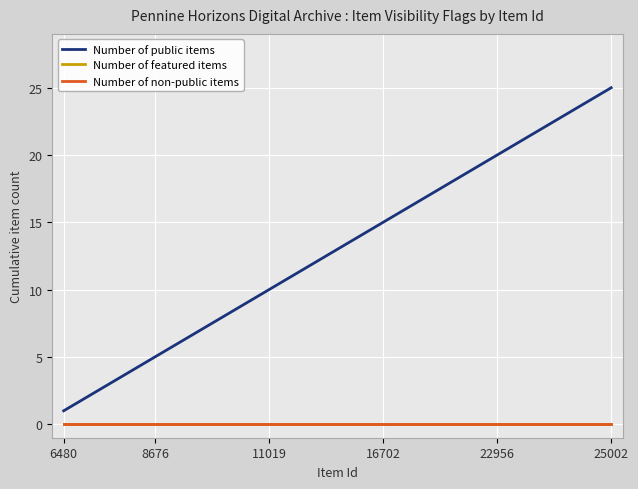

True or false: Number of non-public items and Number of featured items intersect in this chart.

False